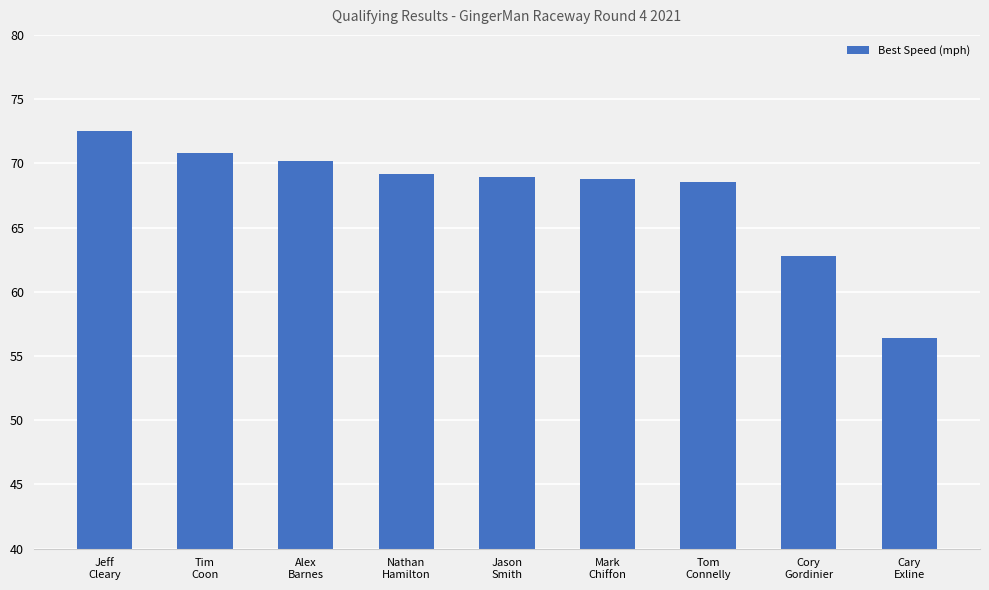

At which category does the chart reach its peak across all series?

Jeff
Cleary